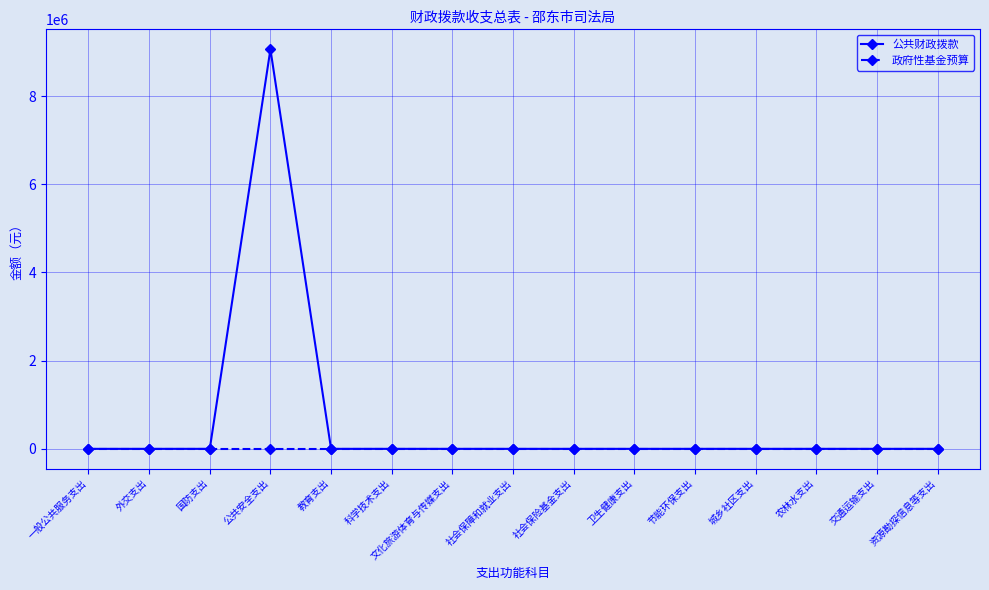

What position from the right is 教育支出?

11